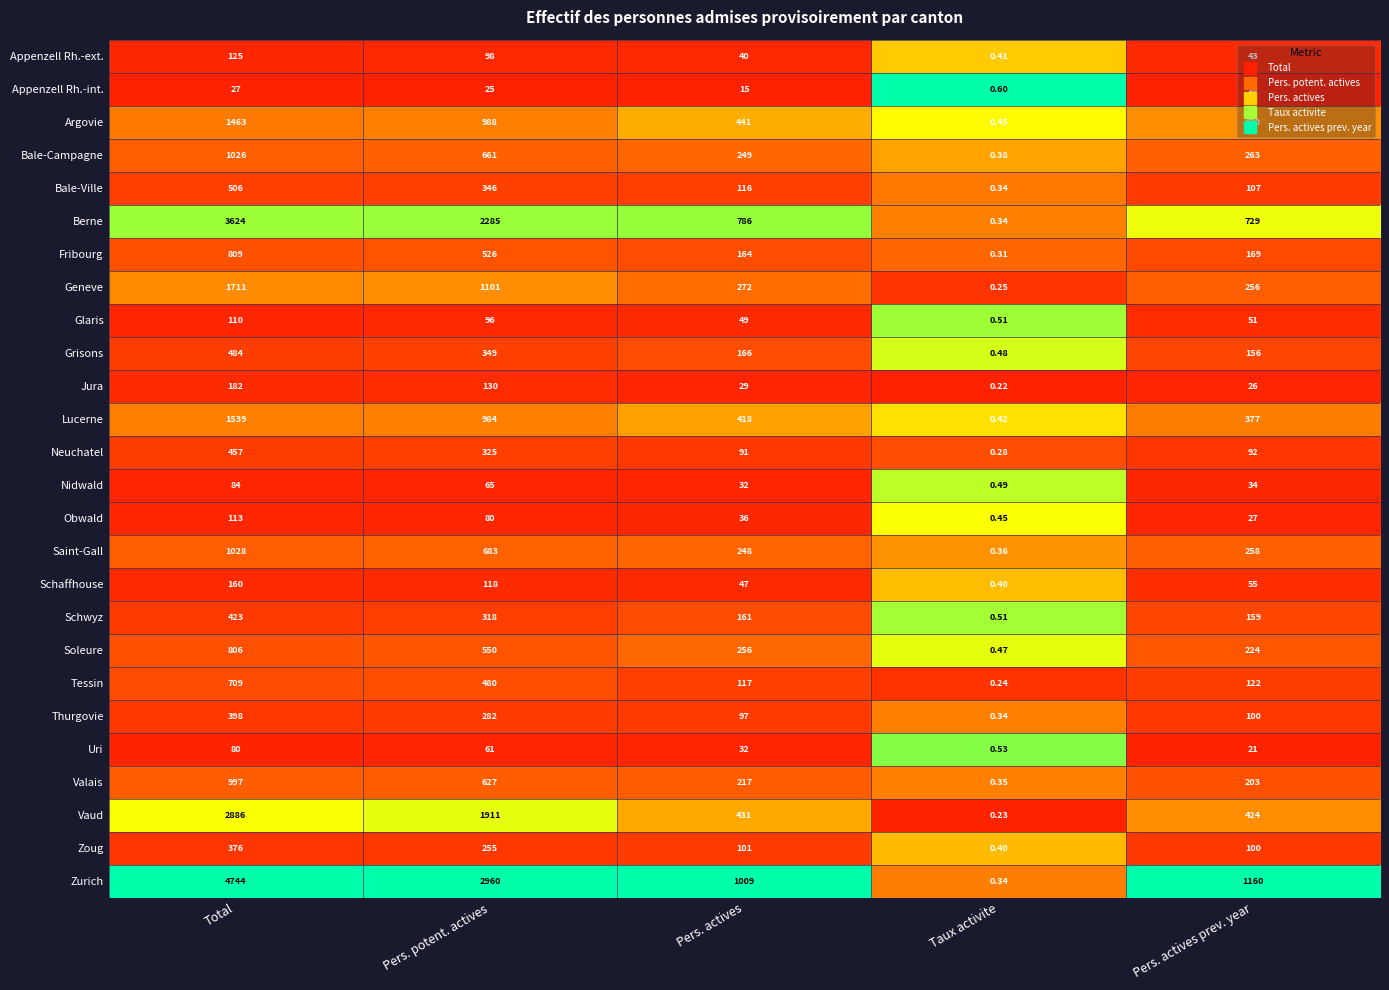

Which series has the largest range (max minus min)?

Zurich